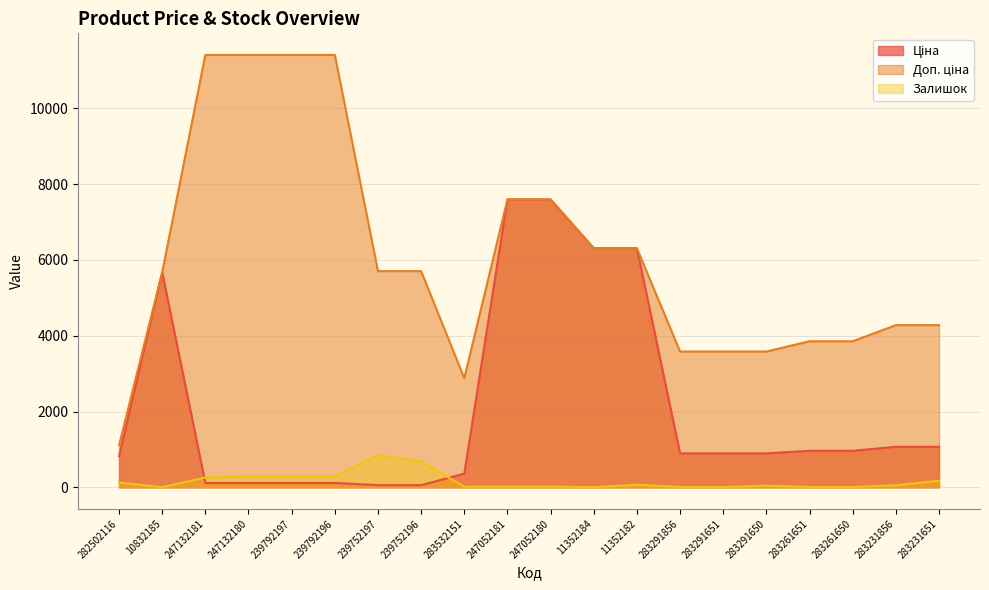

Is the value of Доп. ціна at 239752197 greater than the value of Залишок at 282502116?

Yes